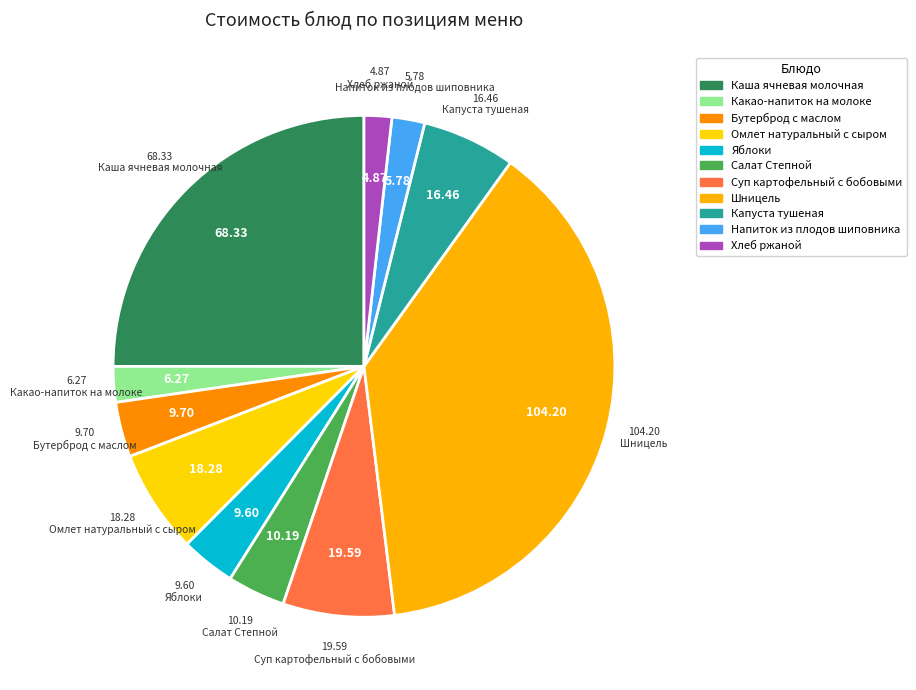

How many slices are in this pie chart?

11